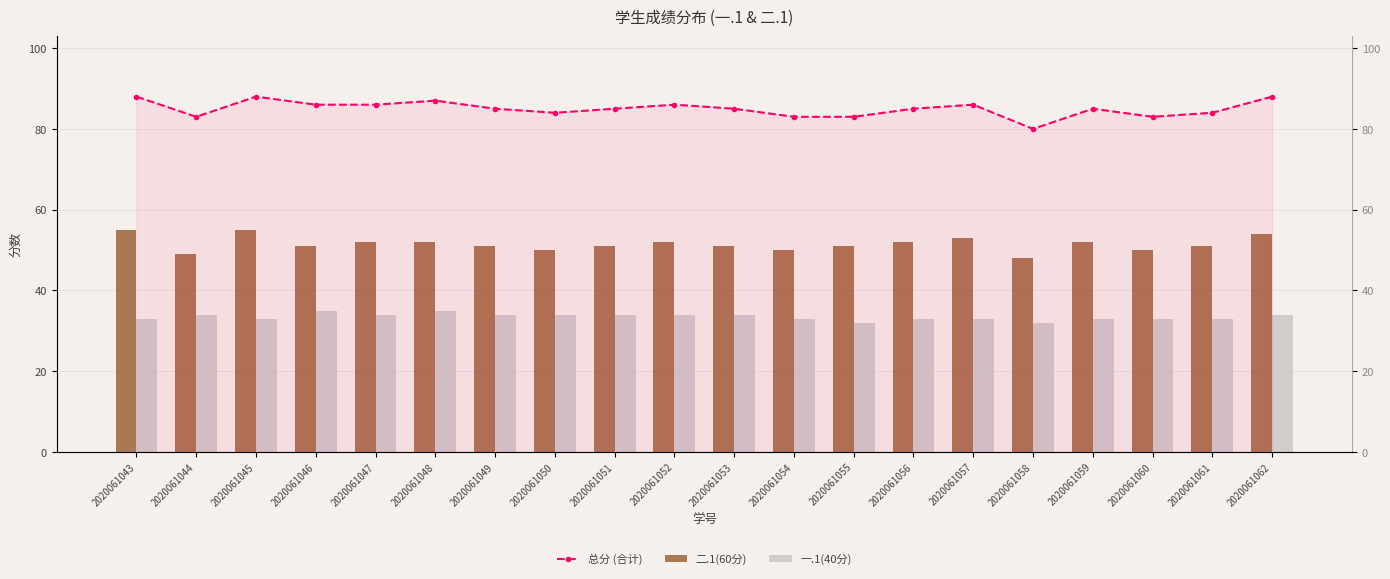

What is the approximate value of 一.1(40分) at 2020061056?

33